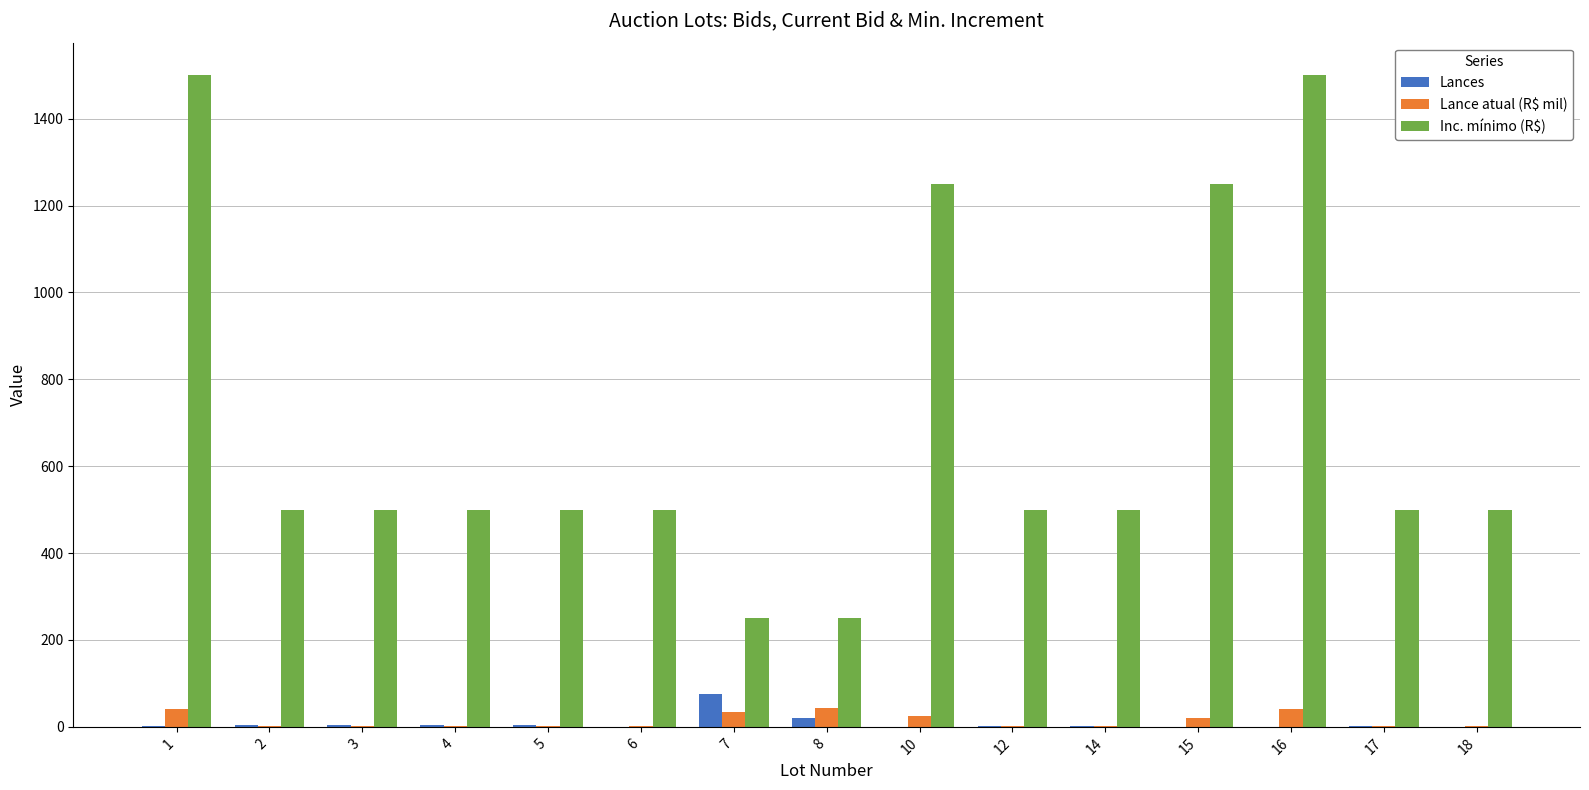

What is the difference between the Lance atual (R$ mil) values at 3 and 18?

2.0